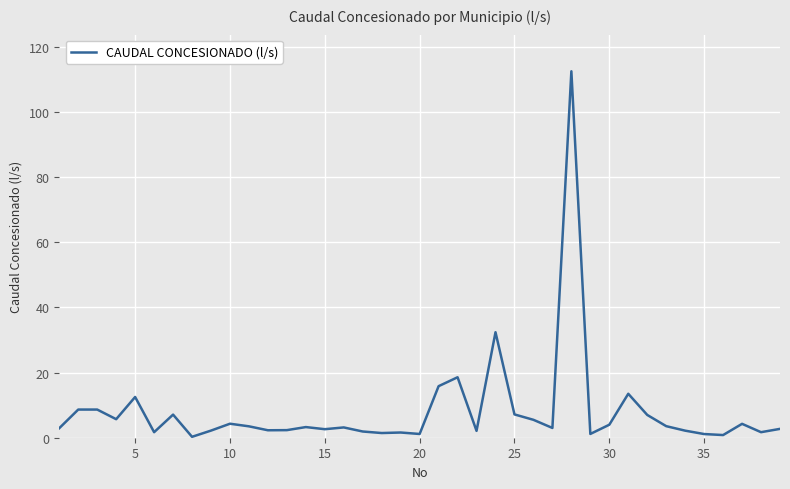

Does the chart display data point markers on the line(s)?

No